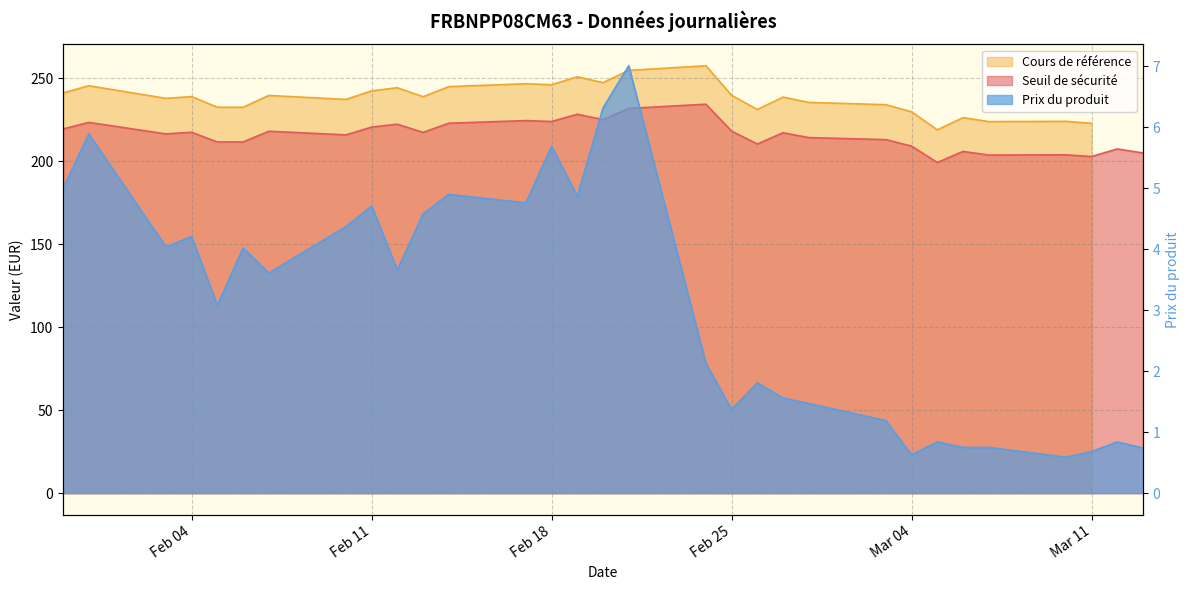

At which label is Prix du produit closest to 3?

2025-02-05